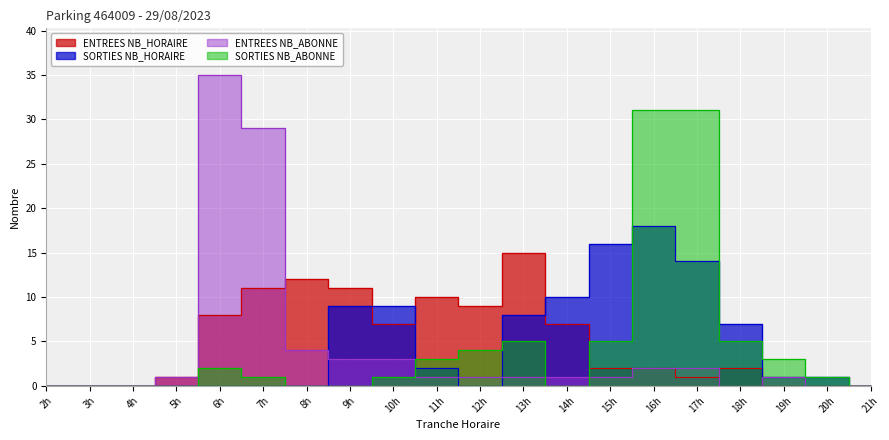

How many times do SORTIES NB_HORAIRE and ENTREES NB_HORAIRE cross each other?

3